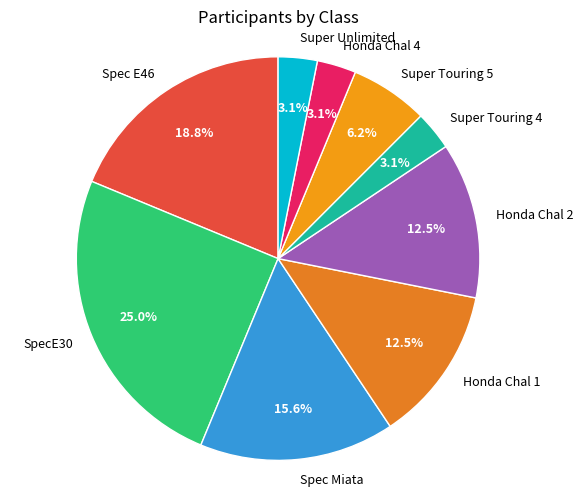

Between Spec Miata and Honda Chal 1, which is larger?

Spec Miata